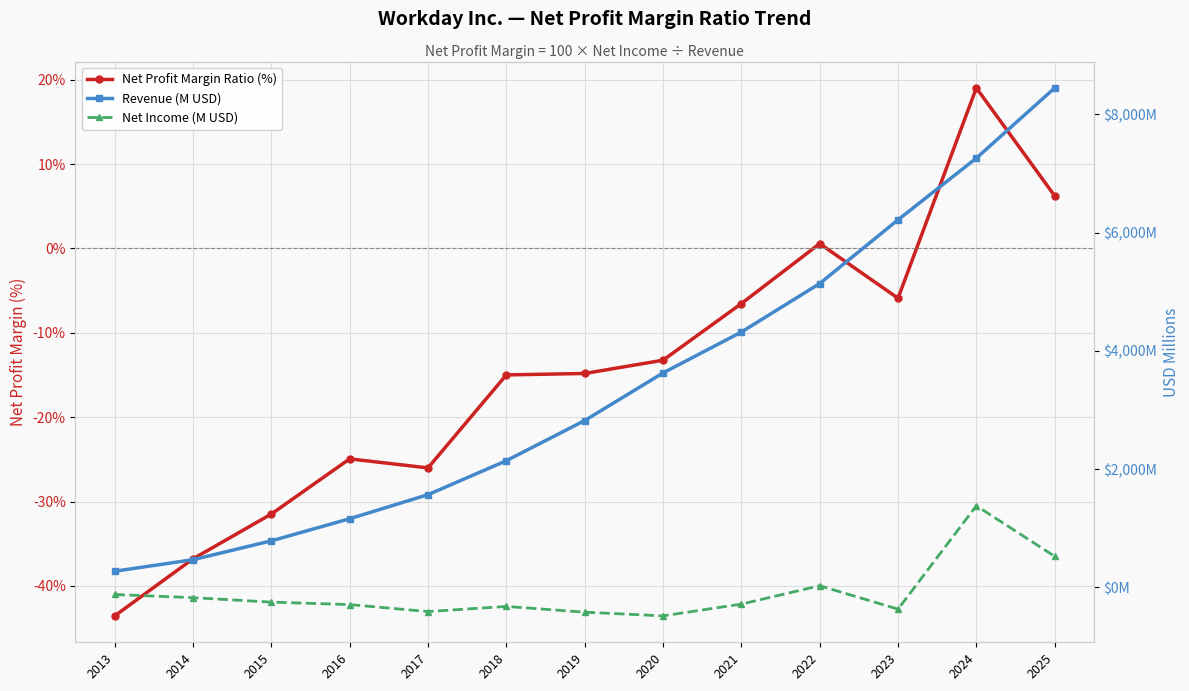

True or false: Net Income (M USD) and Revenue (M USD) intersect in this chart.

False